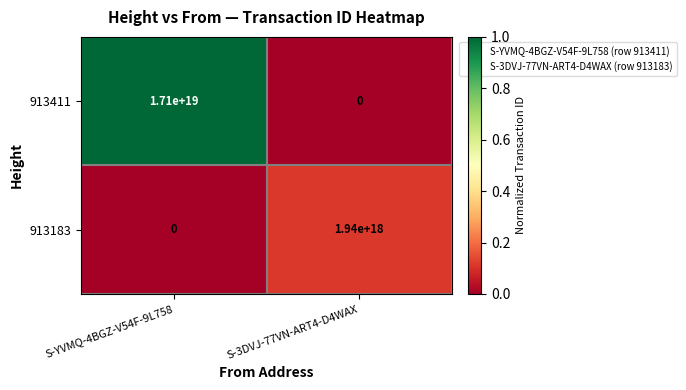

Which series has the widest spread of values?

913411